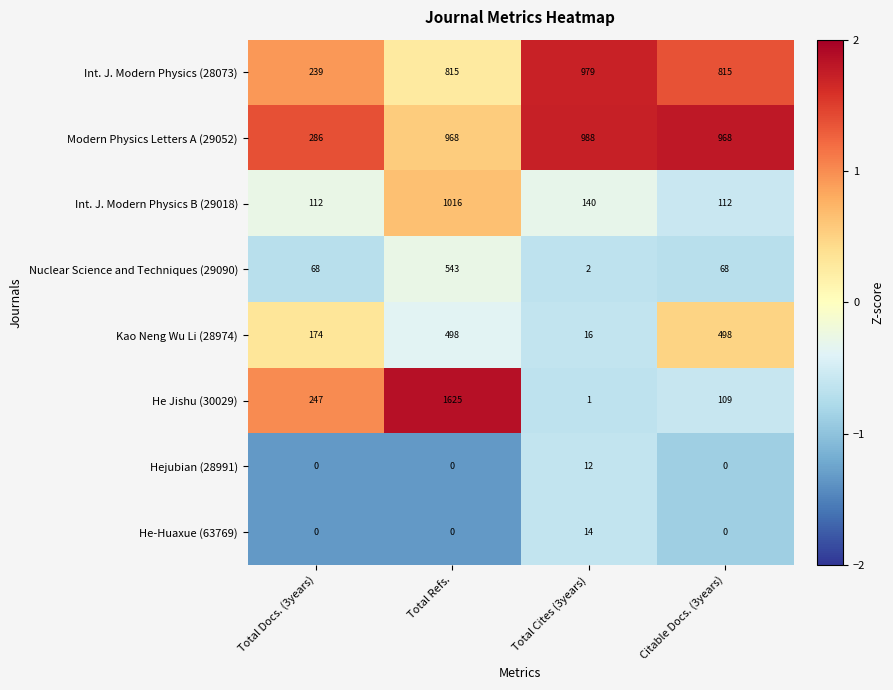

Which series has the largest total across all categories?

Modern Physics Letters A (29052)